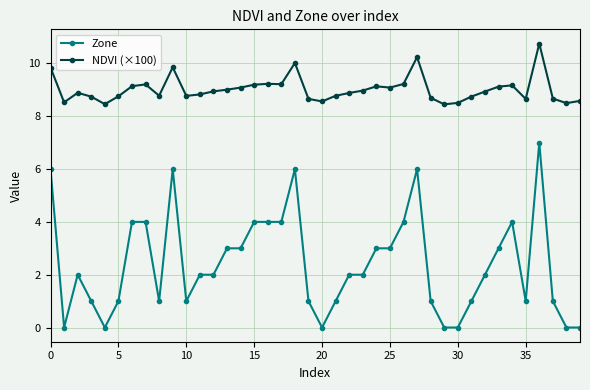

Which series has the largest total across all categories?

NDVI (×100)